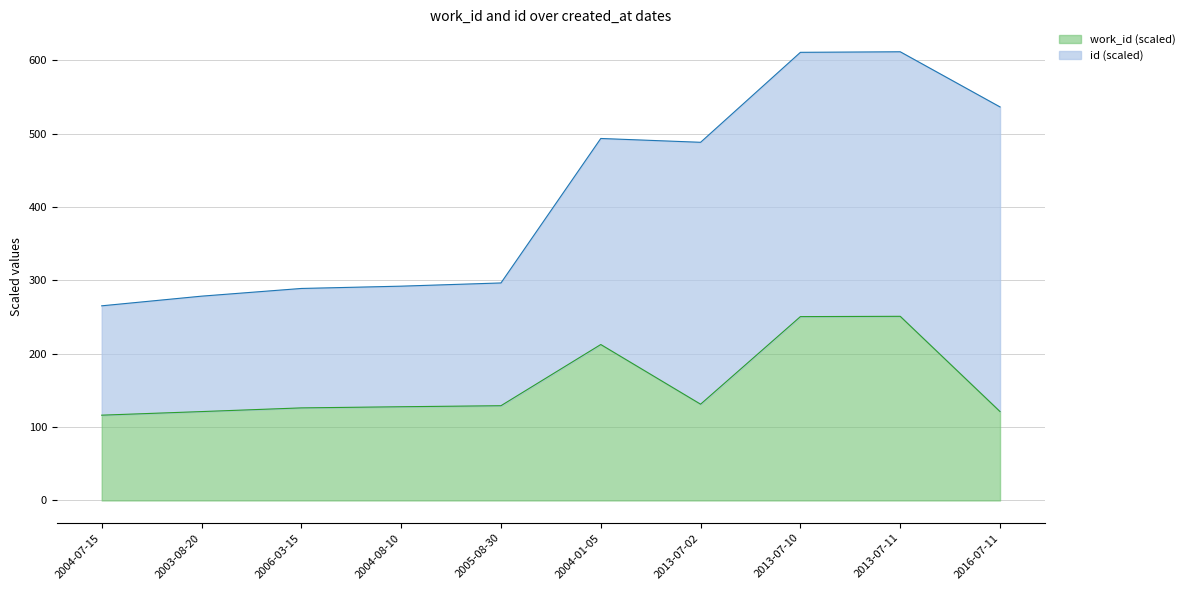

Which category has the lowest value across all series?

2004-07-15